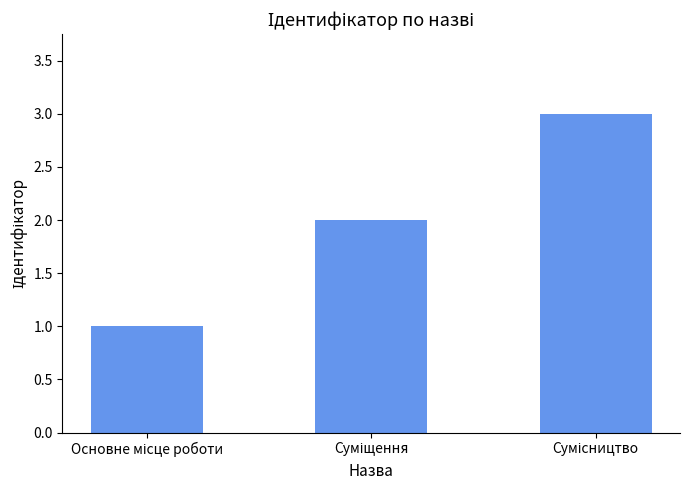

What is the sum of all values?

6